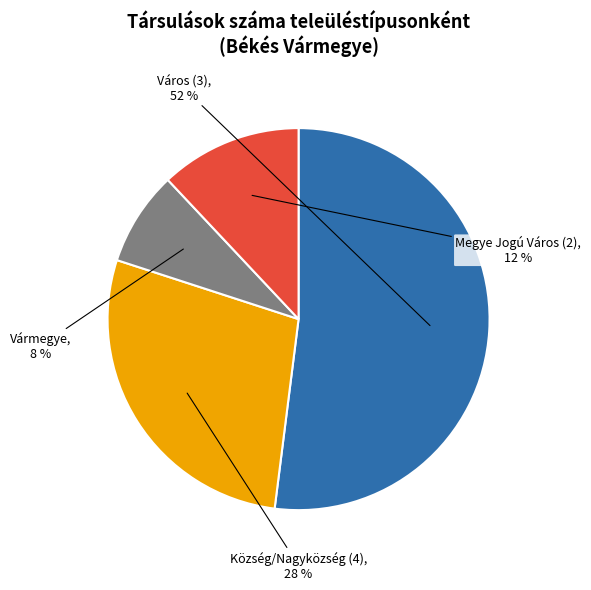

Rank the categories by value from highest to lowest.

Város (3), Község/Nagyközség (4), Megye Jogú Város (2), Vármegye